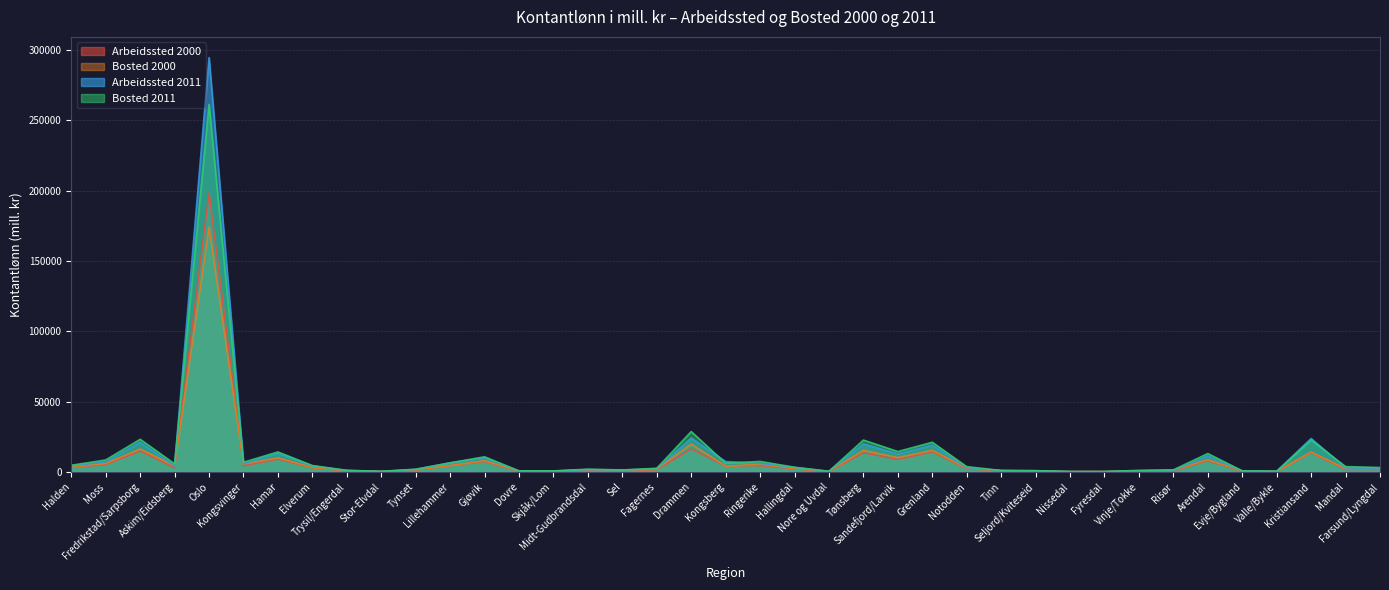

Is the value of Arbeidssted 2000 at Lillehammer greater than the value of Bosted 2011 at Kongsberg?

No